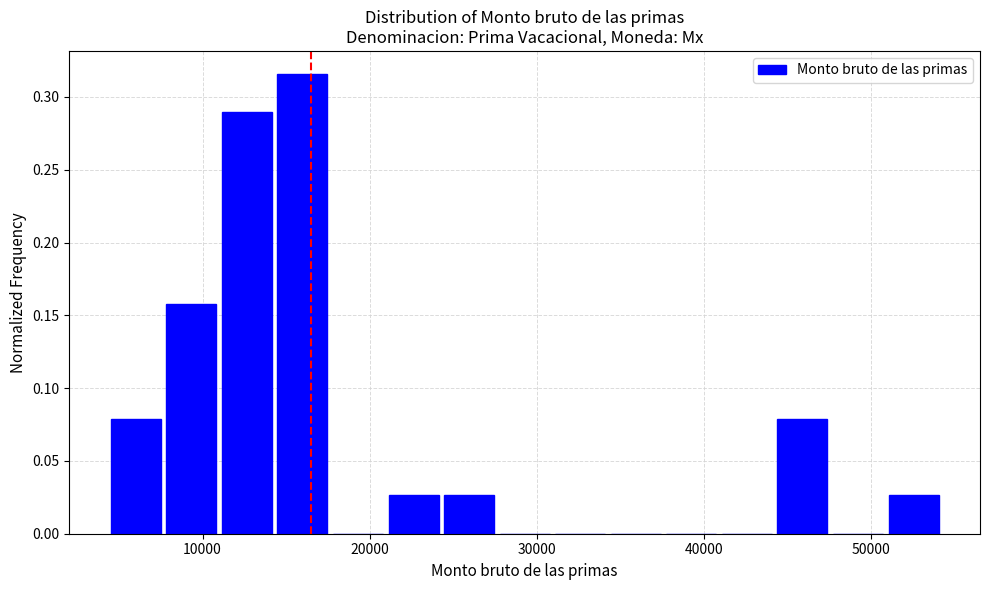

Read against the x-axis, roughly where is the centre of the tallest bar?

16000